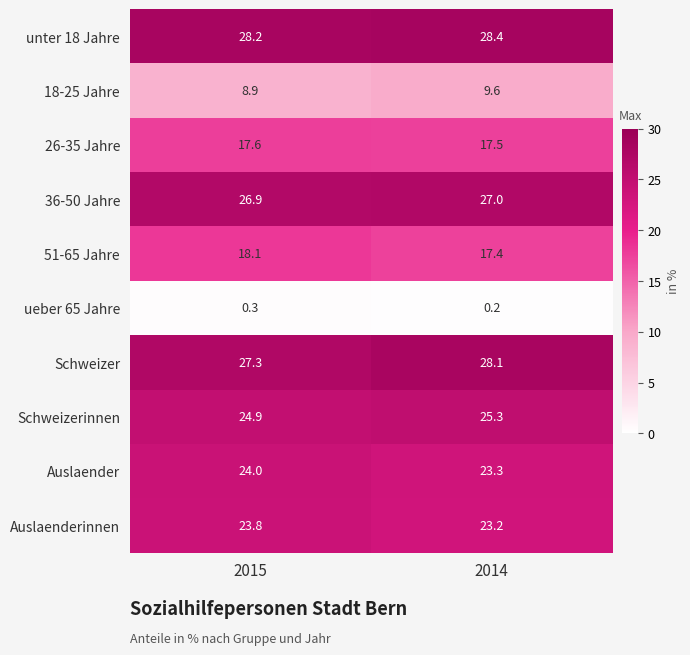

Reading left to right, extract all data points from this chart.

unter 18 Jahre: 2015=28.2	2014=28.4
18-25 Jahre: 2015=8.9	2014=9.6
26-35 Jahre: 2015=17.6	2014=17.5
36-50 Jahre: 2015=26.9	2014=27.0
51-65 Jahre: 2015=18.1	2014=17.4
ueber 65 Jahre: 2015=0.3	2014=0.2
Schweizer: 2015=27.3	2014=28.1
Schweizerinnen: 2015=24.9	2014=25.3
Auslaender: 2015=24.0	2014=23.3
Auslaenderinnen: 2015=23.8	2014=23.2